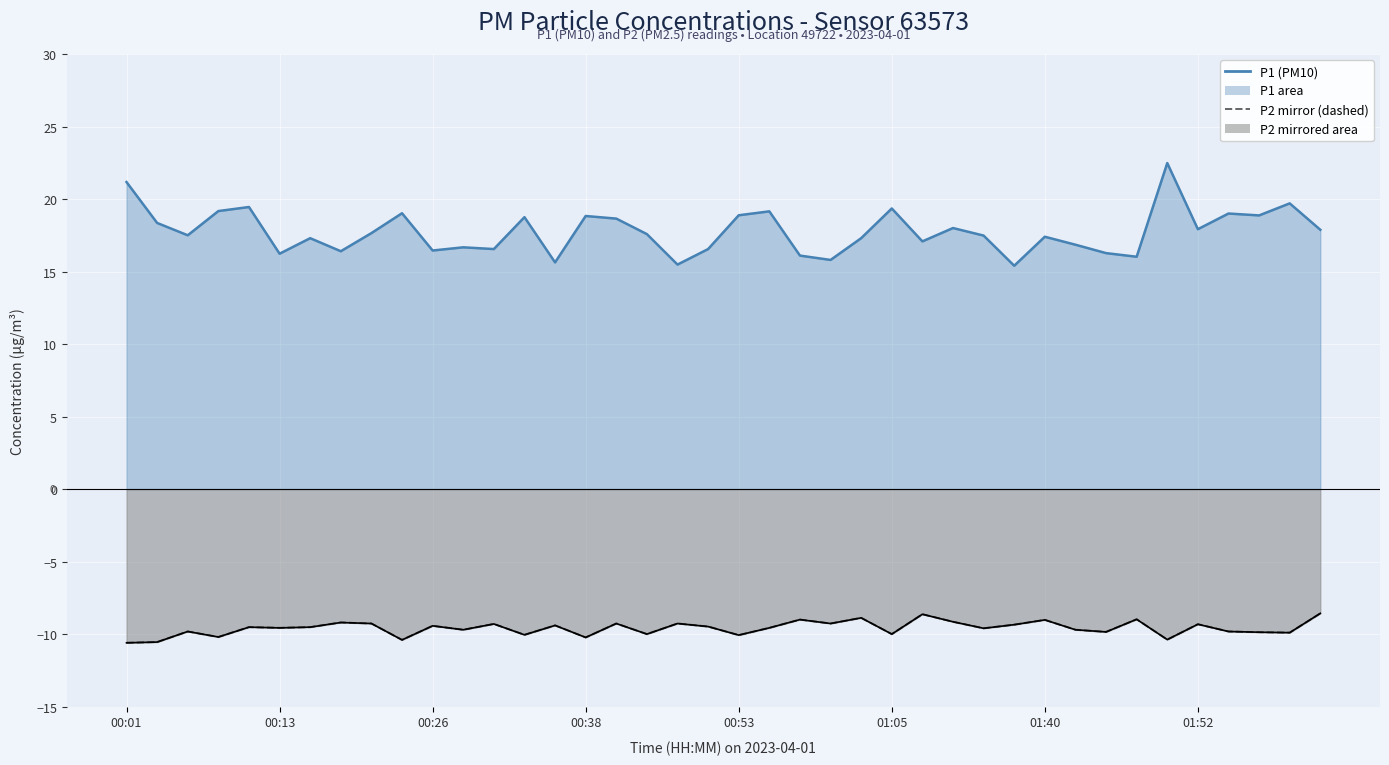

At which category does the chart reach its peak across all series?

39